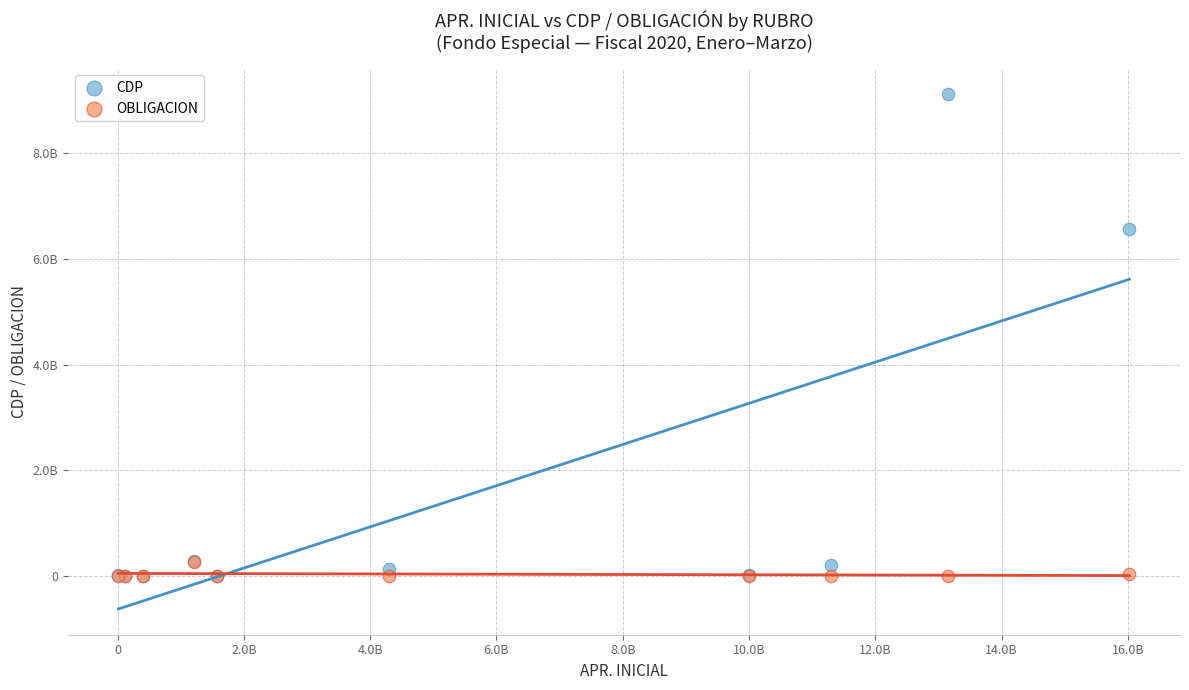

Which series has the widest spread of Y values?

CDP